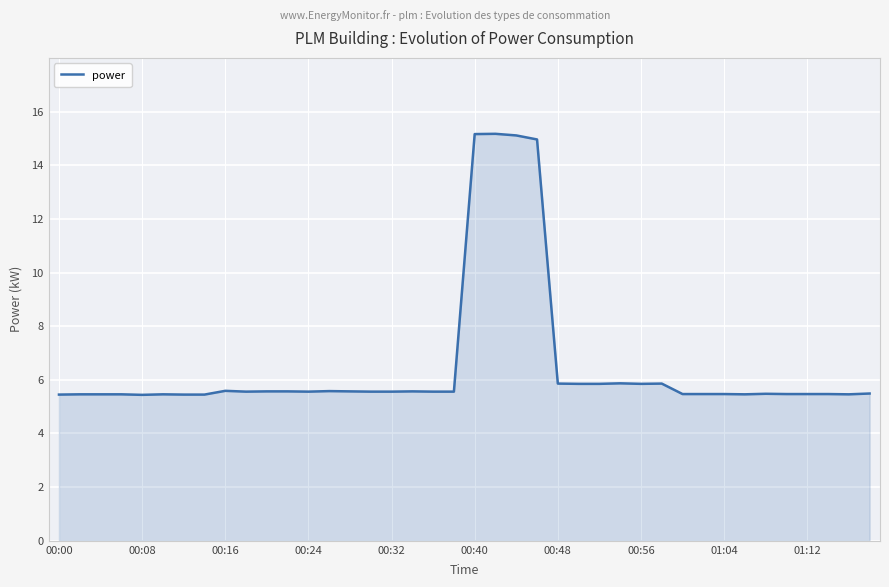

What is the difference between the maximum and minimum values?

9.7